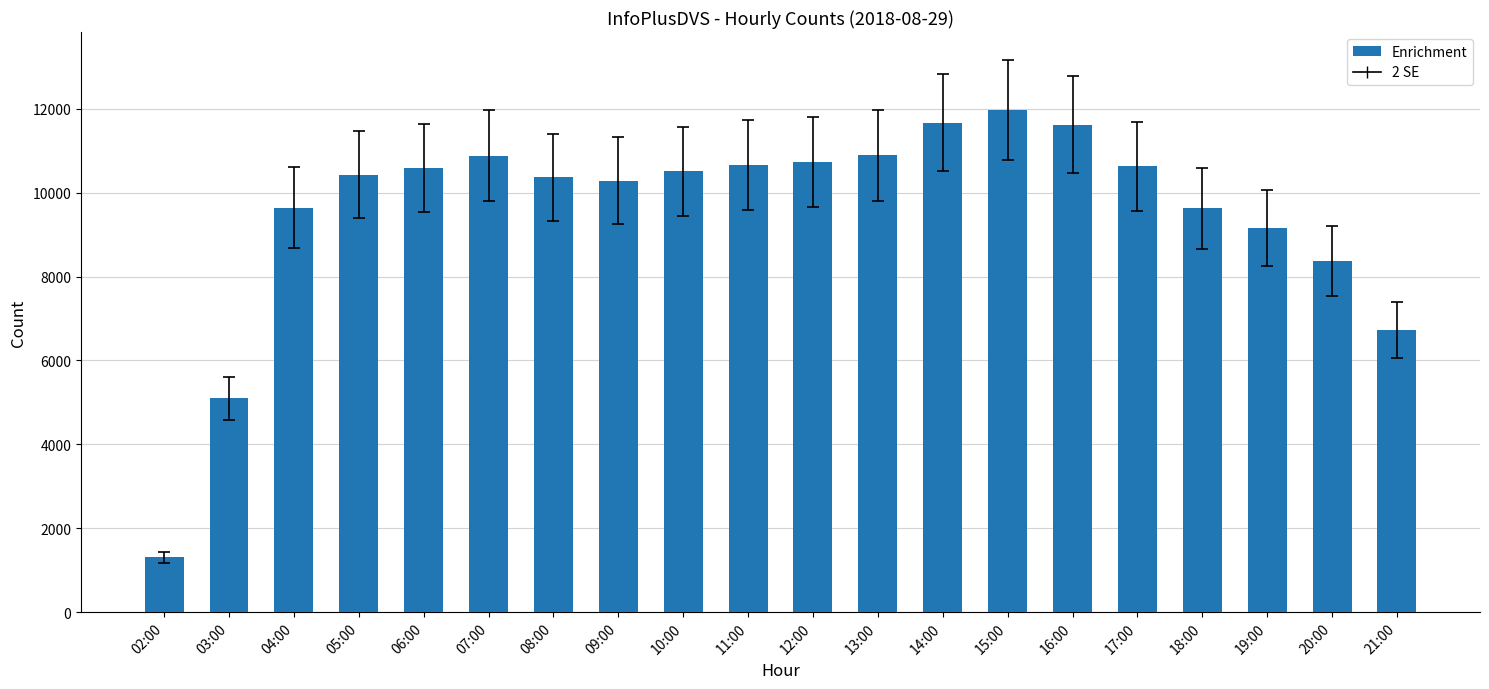

What is the difference between the values at 08:00 and 18:00?

738